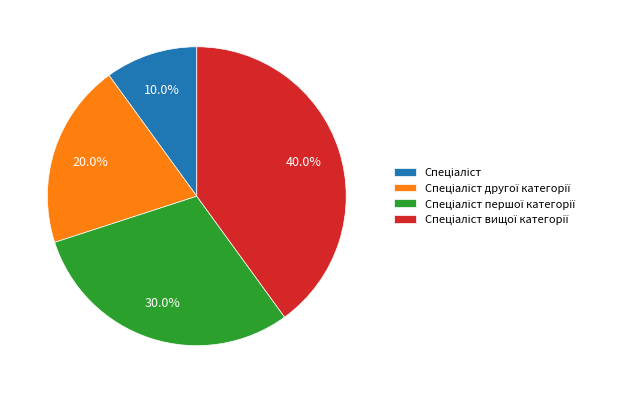

Does any single category account for the majority?

No